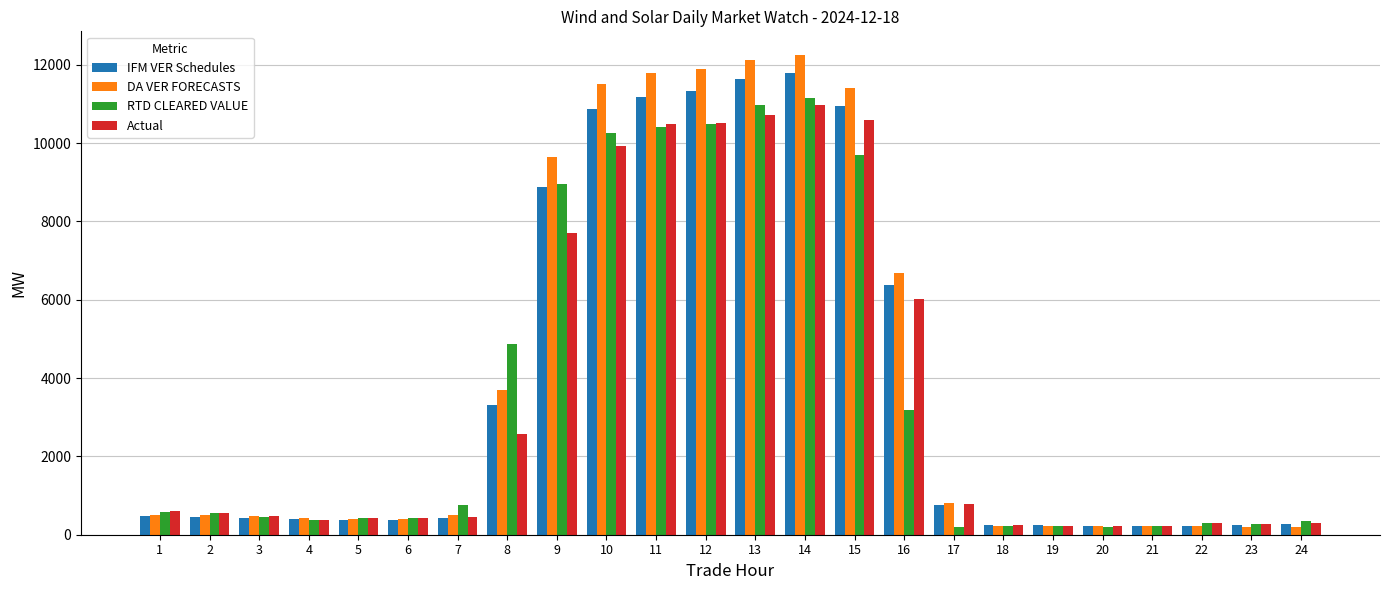

What is the maximum value for Actual?

10983.2